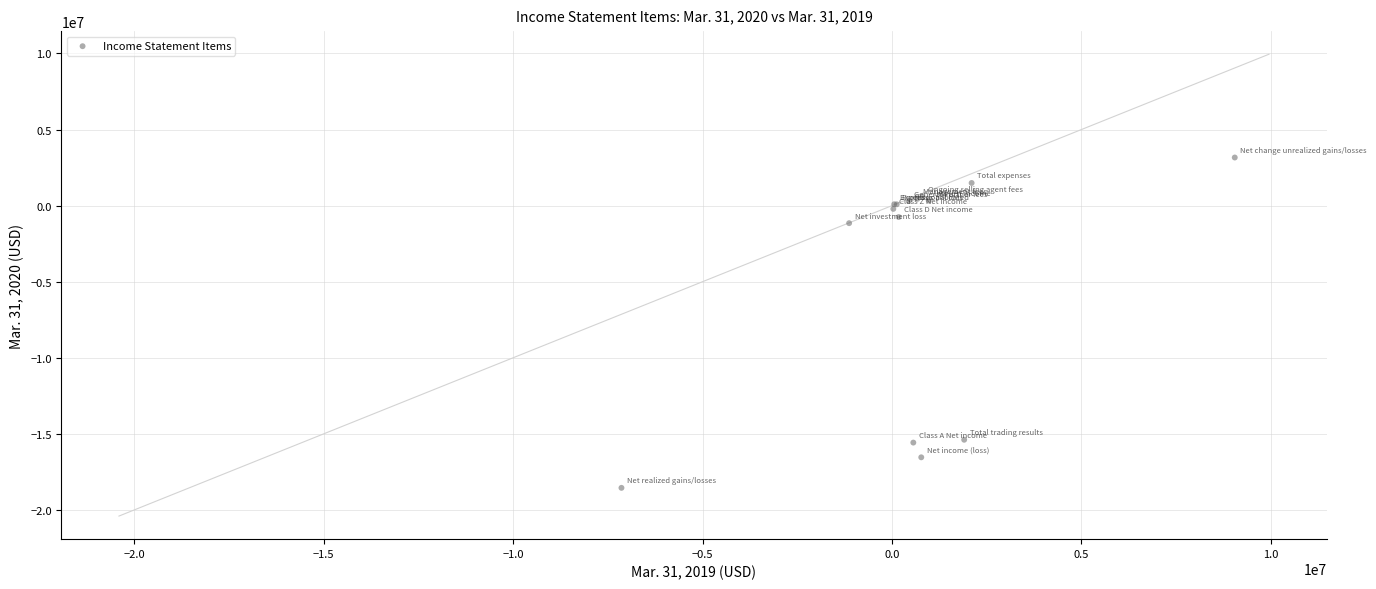

What Y value in the scatter plot is closest to -7694883?

-1154383